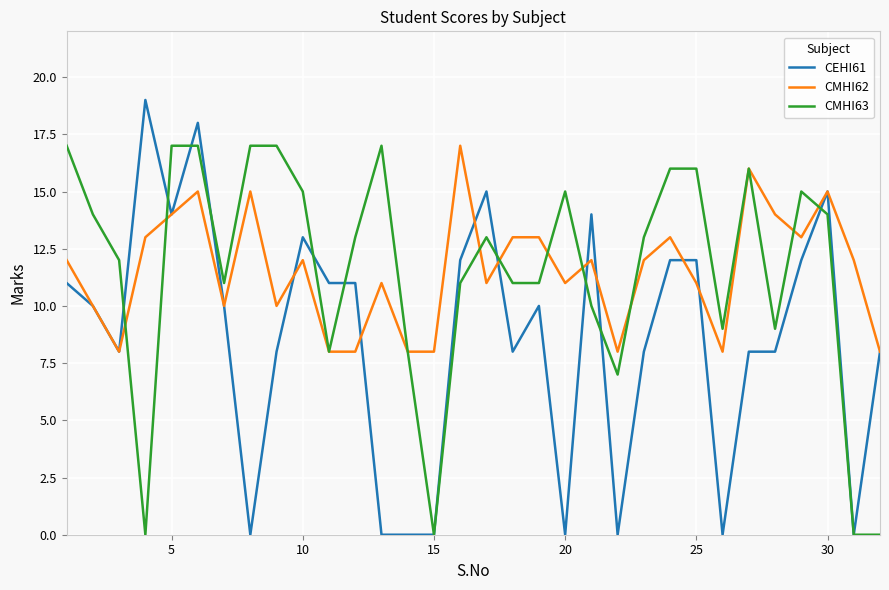

What is the maximum value shown in the chart?

19